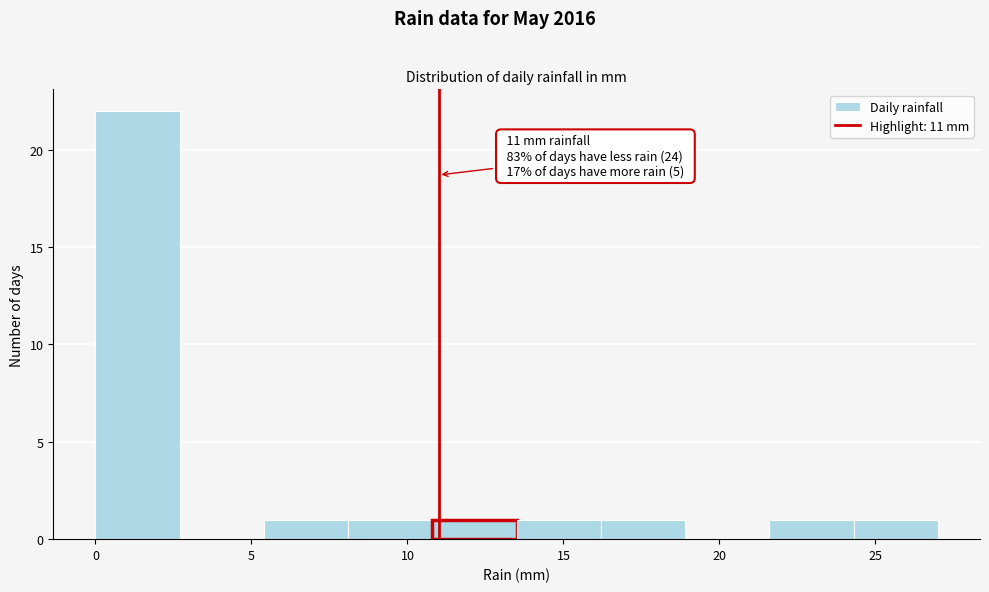

Which range on the x-axis has the tallest bar?

0.0 to 2.7